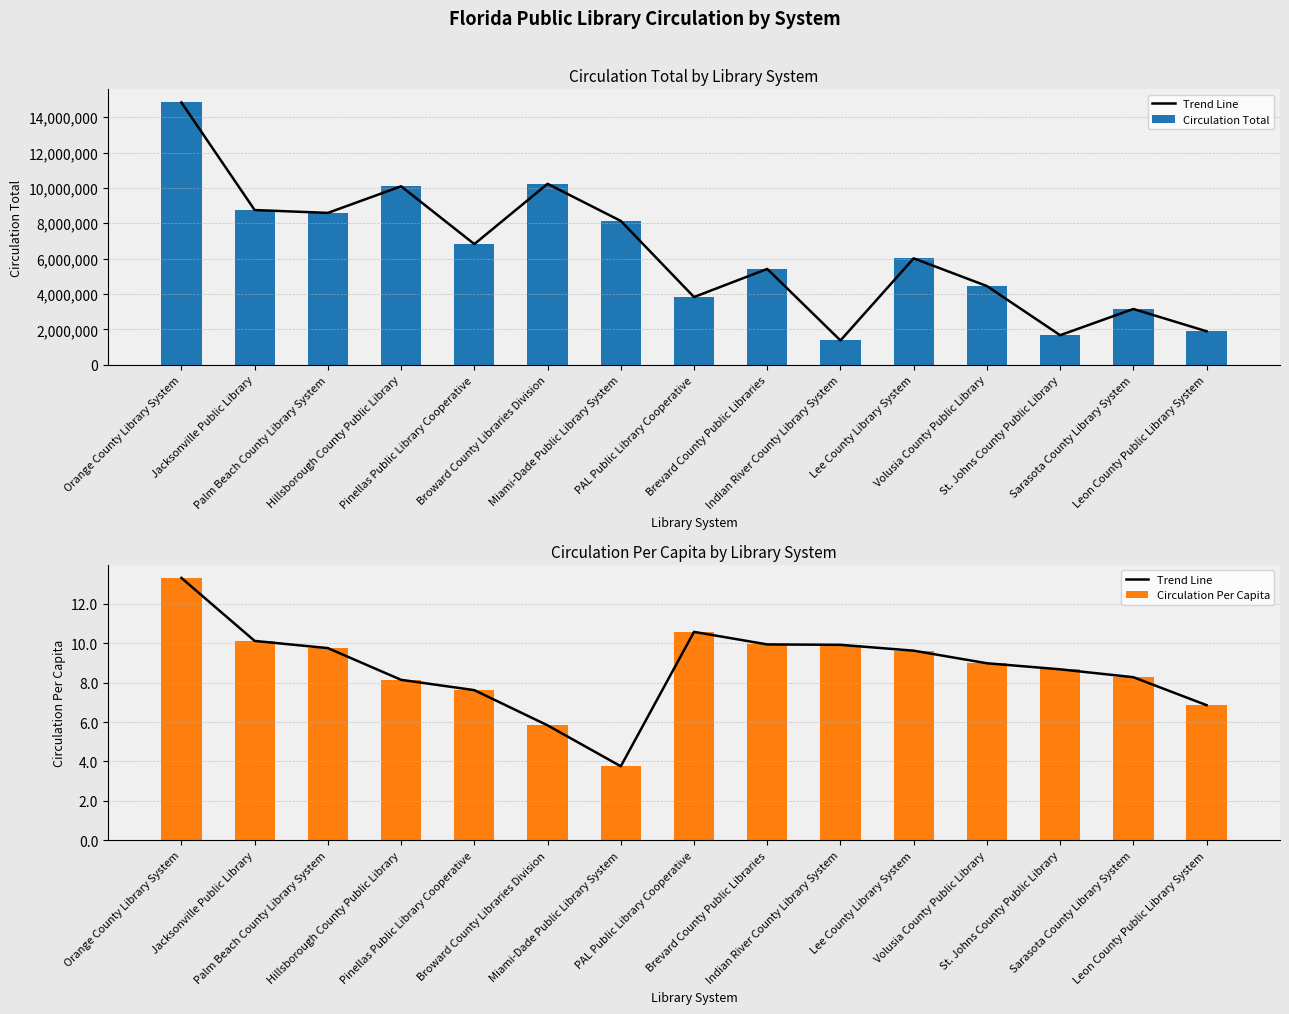

What is the spread (max minus min) of values at Indian River County Library System?

1375779.1